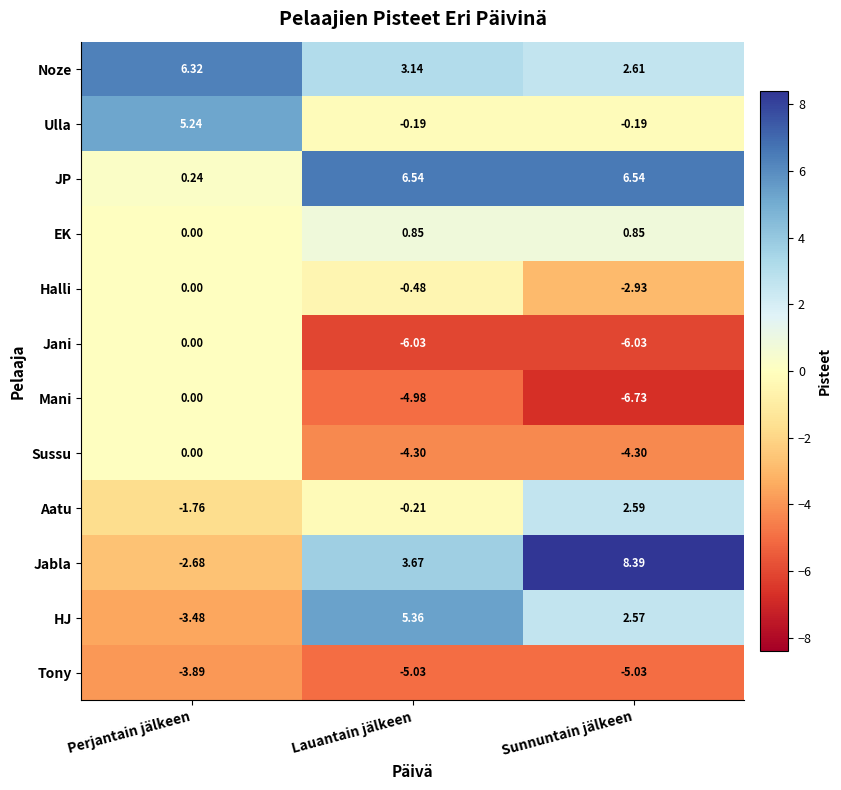

Which series has the largest total across all categories?

JP